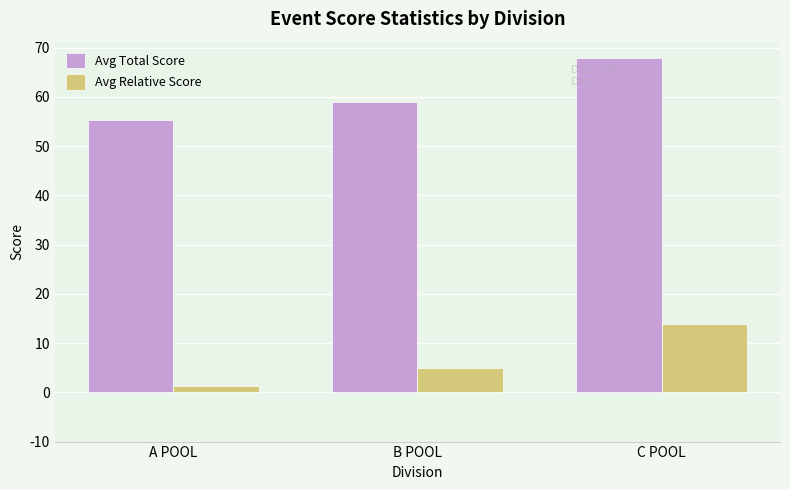

What is the highest value of the Avg Total Score series?

67.8